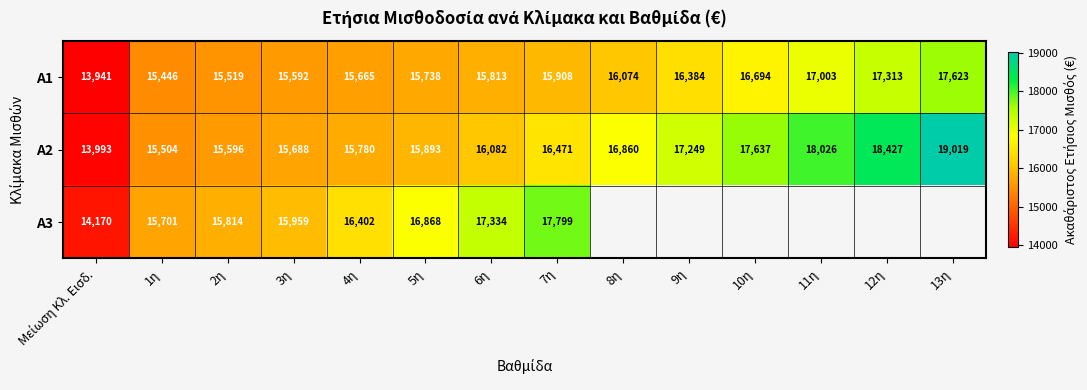

What value does the A1 series have at 5η, to the nearest 50?

15750